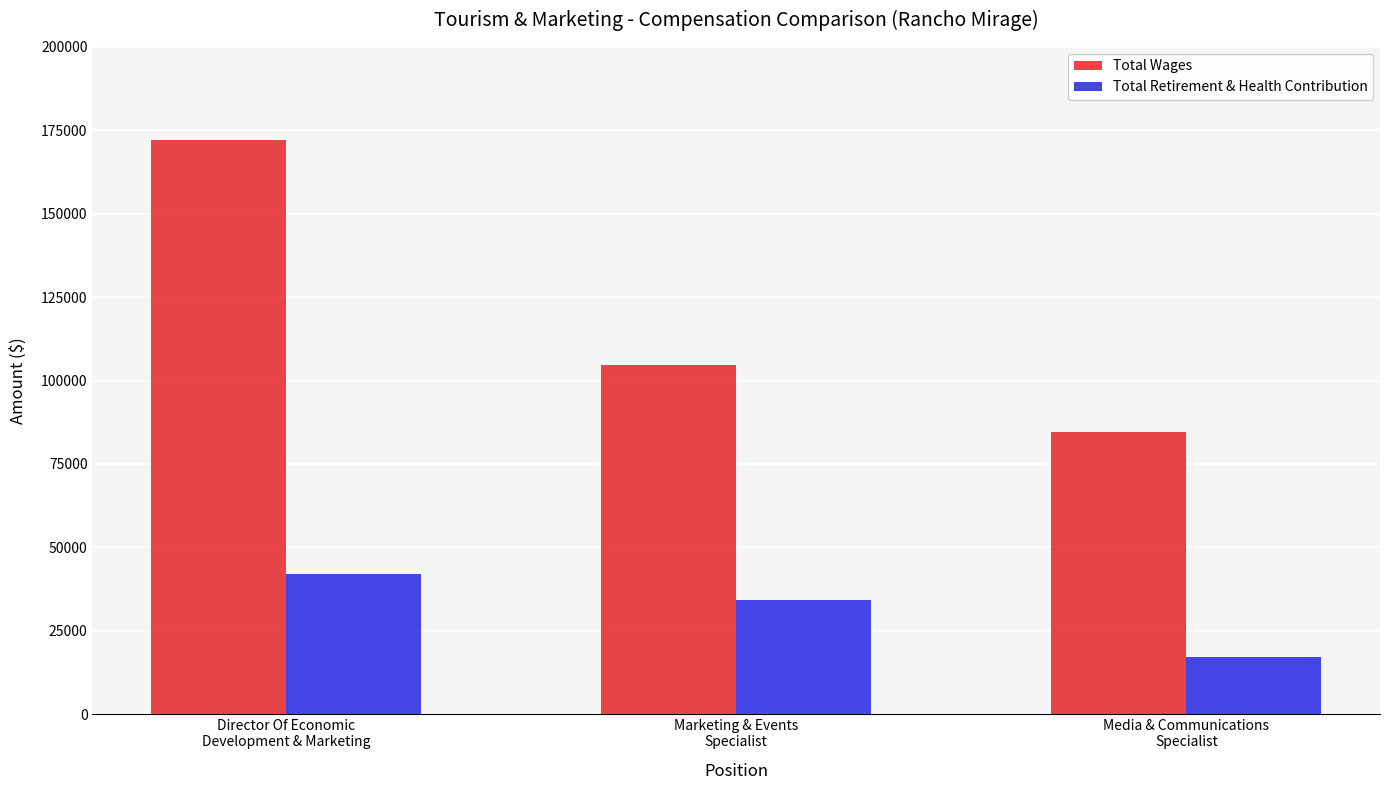

What are all the series names shown in the legend?

Total Wages, Total Retirement & Health Contribution